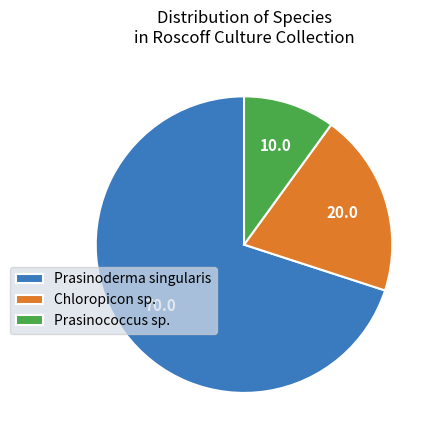

What is the smallest slice in the pie chart?

Prasinococcus sp.